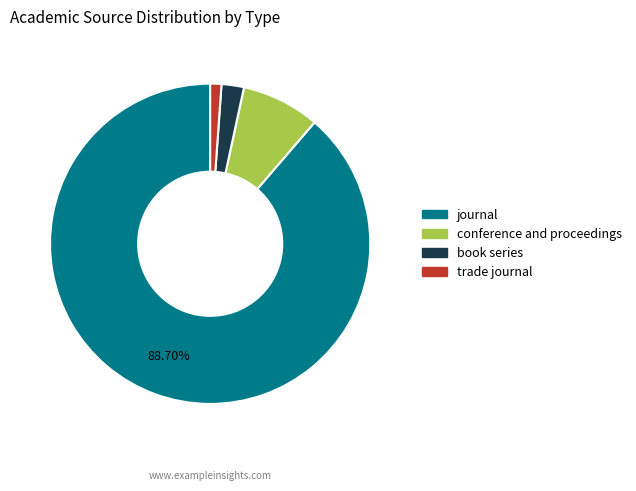

Which category has the smallest portion of the pie?

trade journal